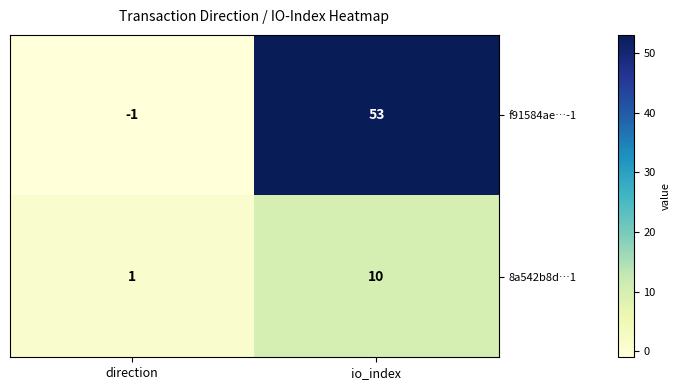

What is the smallest value displayed?

-1